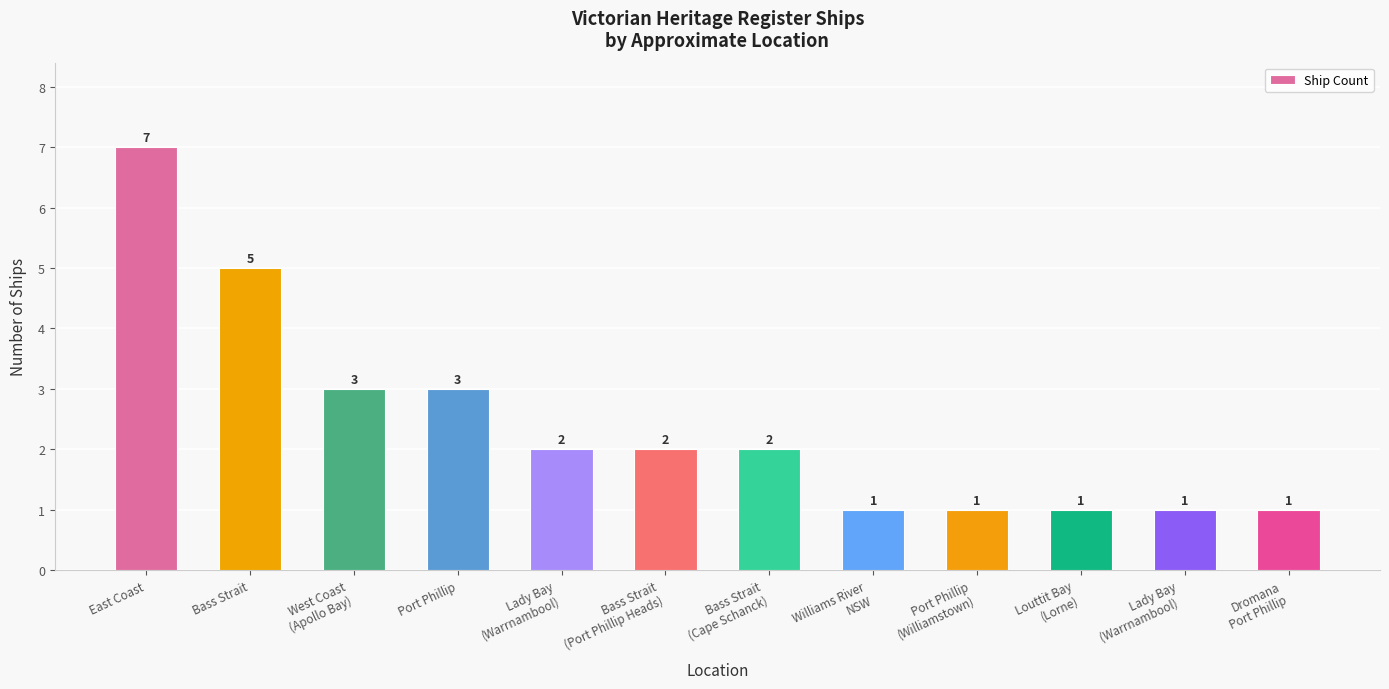

What is the value of the 10th bar from the left?

1